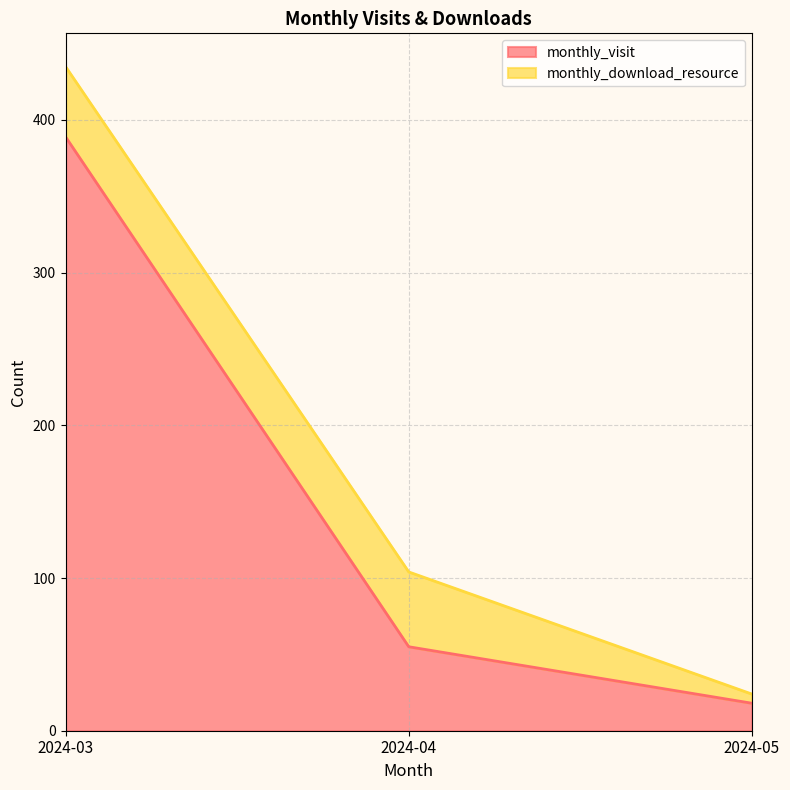

How many data points are less than 55?

1